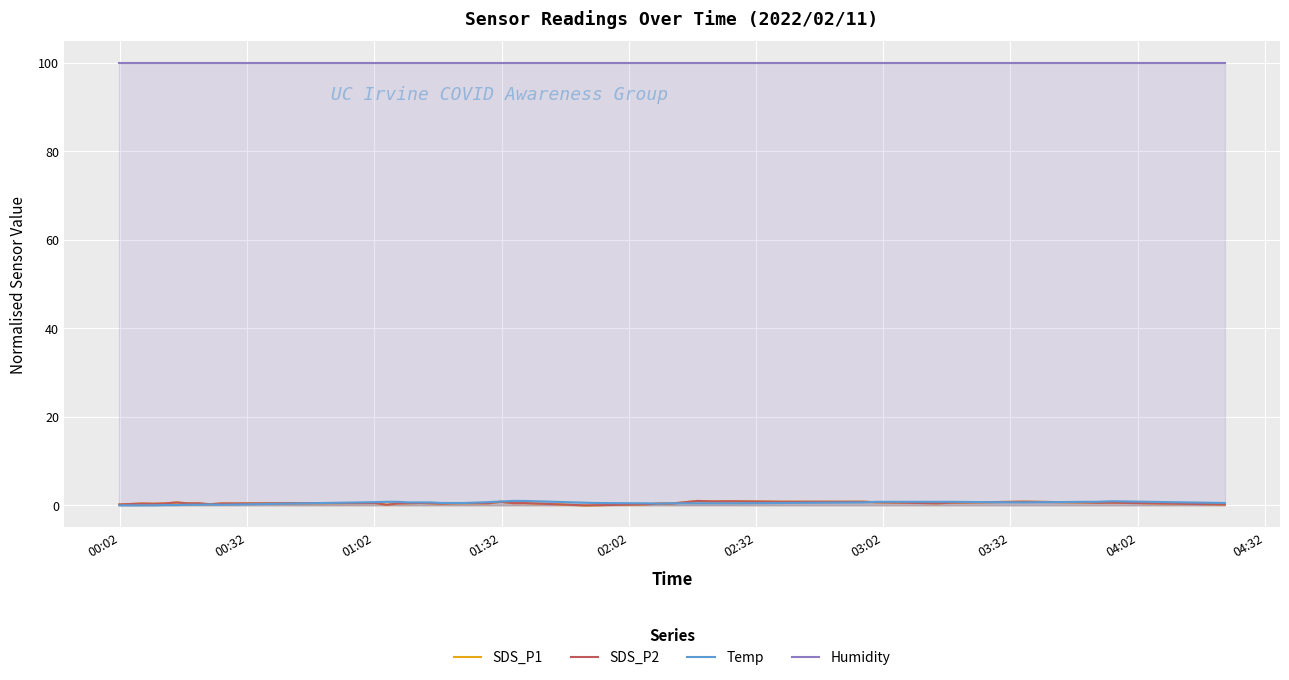

True or false: SDS_P2 and Humidity intersect in this chart.

False